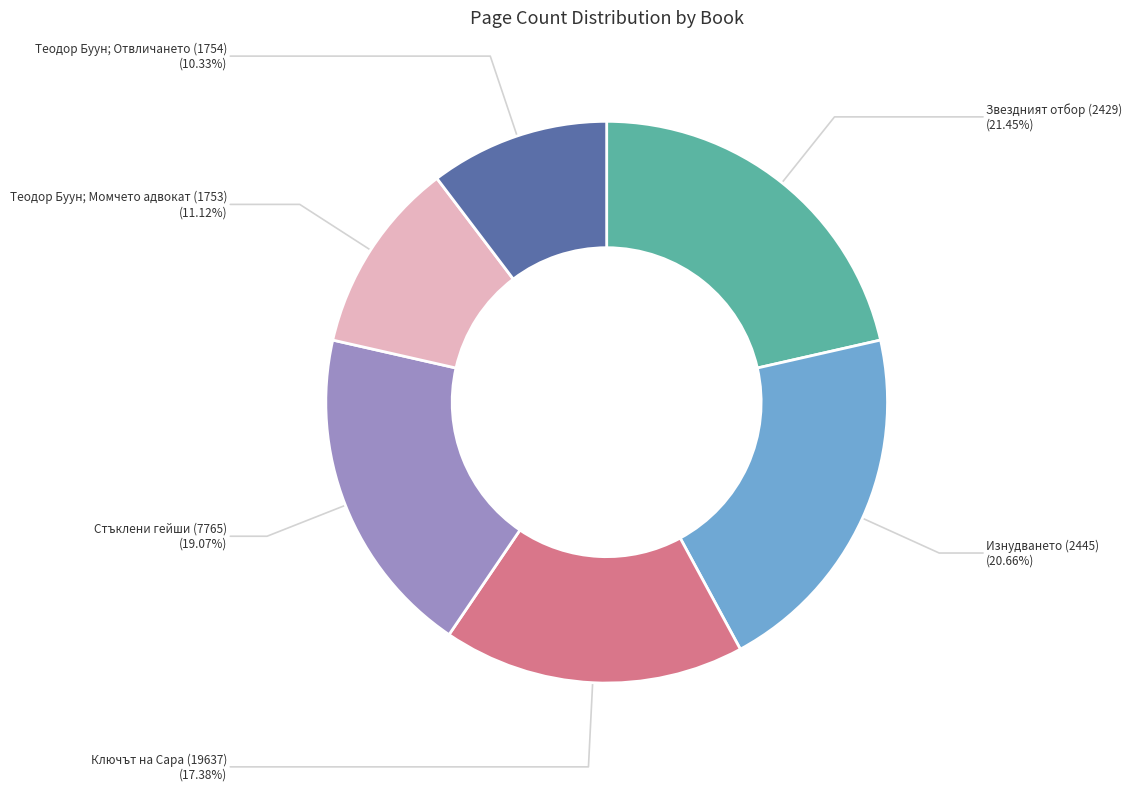

To the nearest percent, what is the difference between the Изнудването (2445) and Теодор Буун; Момчето адвокат (1753) slice percentages?

10%